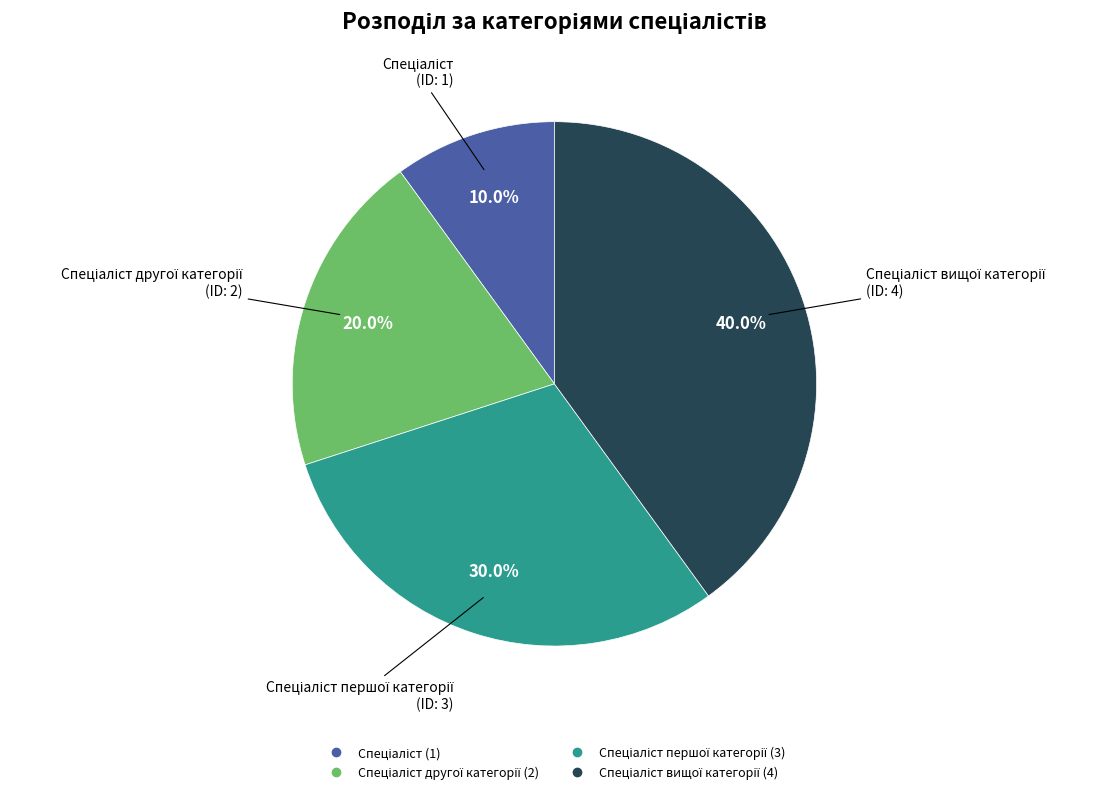

Does any single category account for the majority?

No